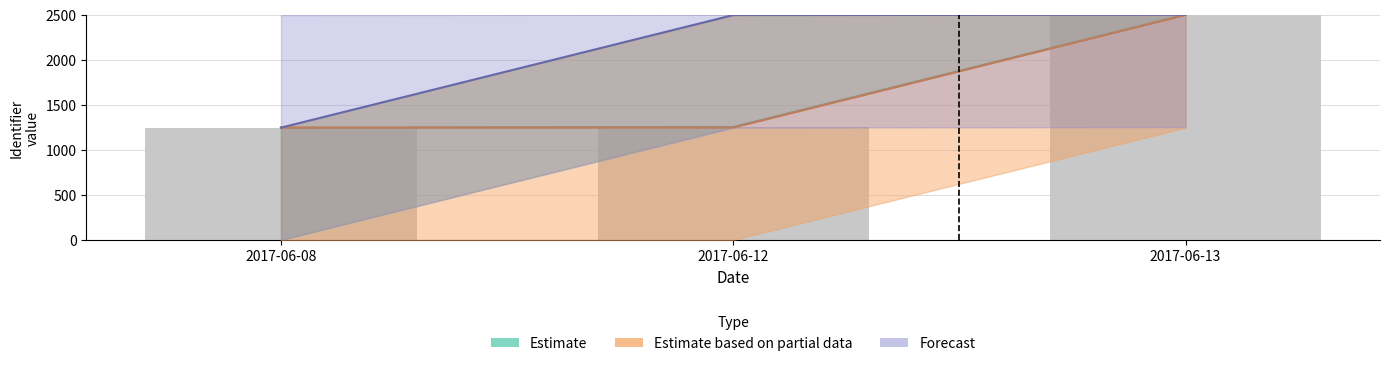

What is the average value of the Estimate series?

1666.2